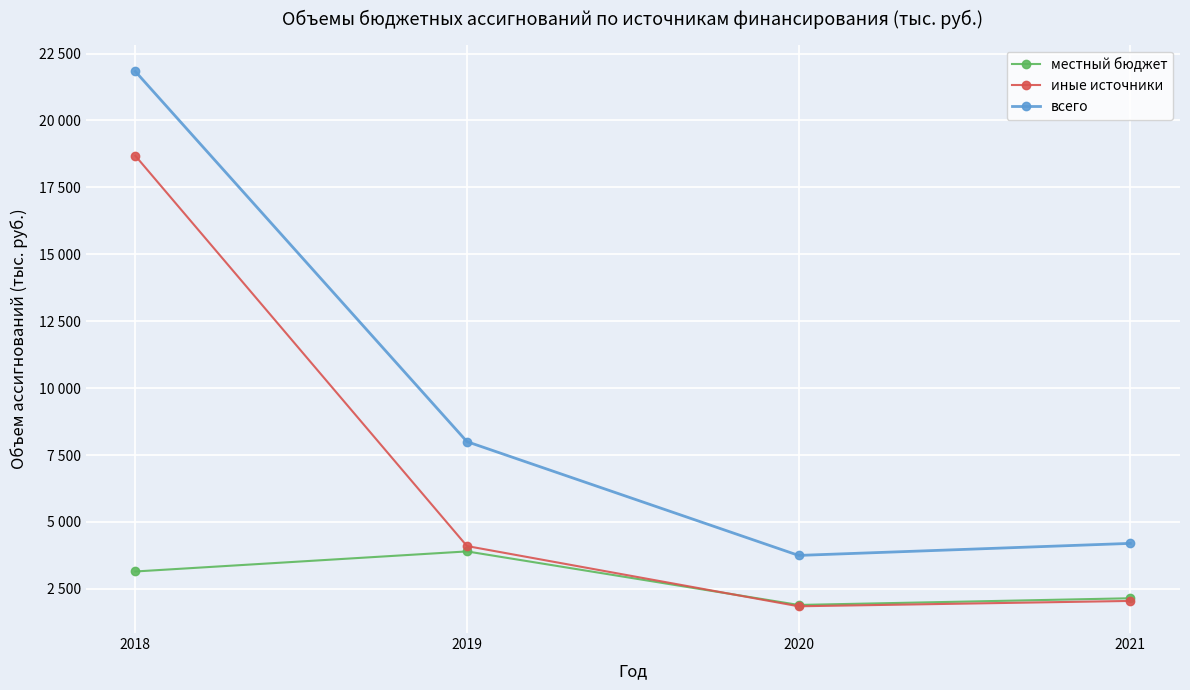

Rank the series by their maximum value, from lowest to highest.

местный бюджет, иные источники, всего